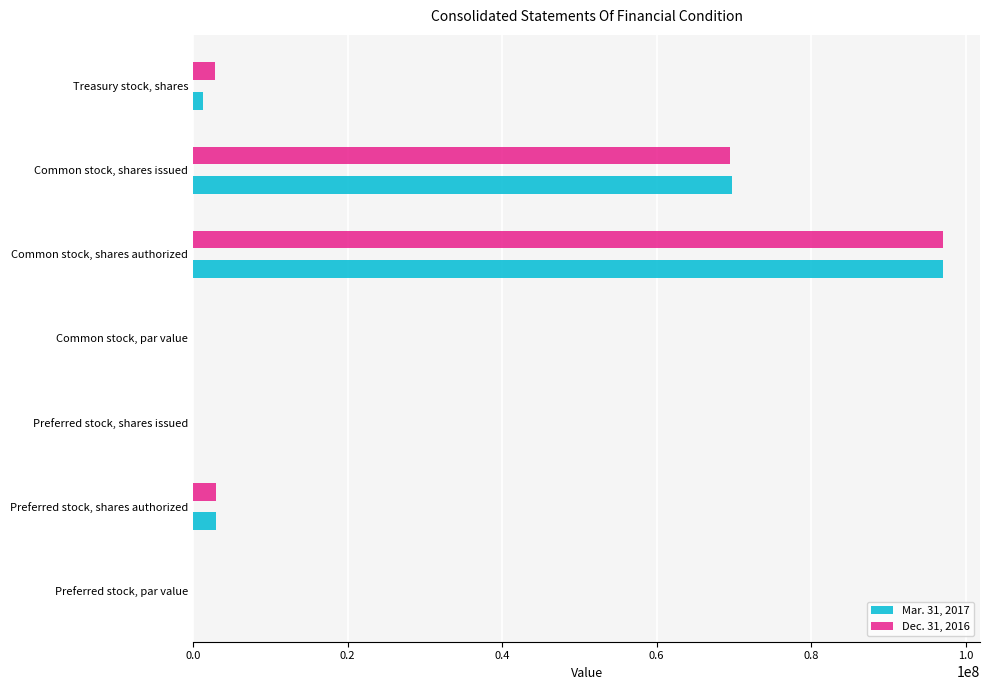

The Dec. 31, 2016 series shows 3000000.0 at Preferred stock, shares authorized. True or false?

True